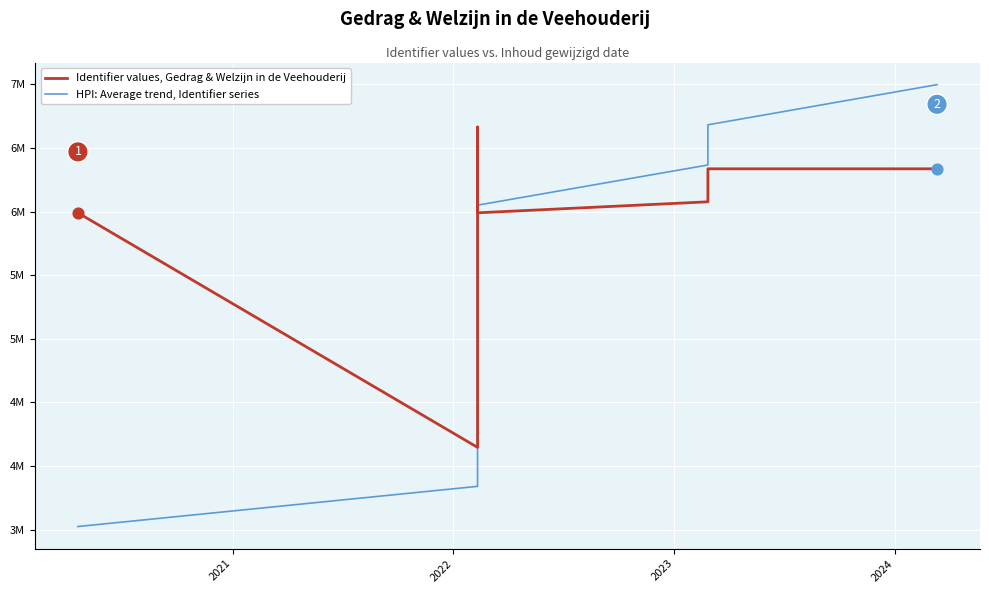

Which series has the largest total across all categories?

Identifier values, Gedrag & Welzijn in de Veehouderij